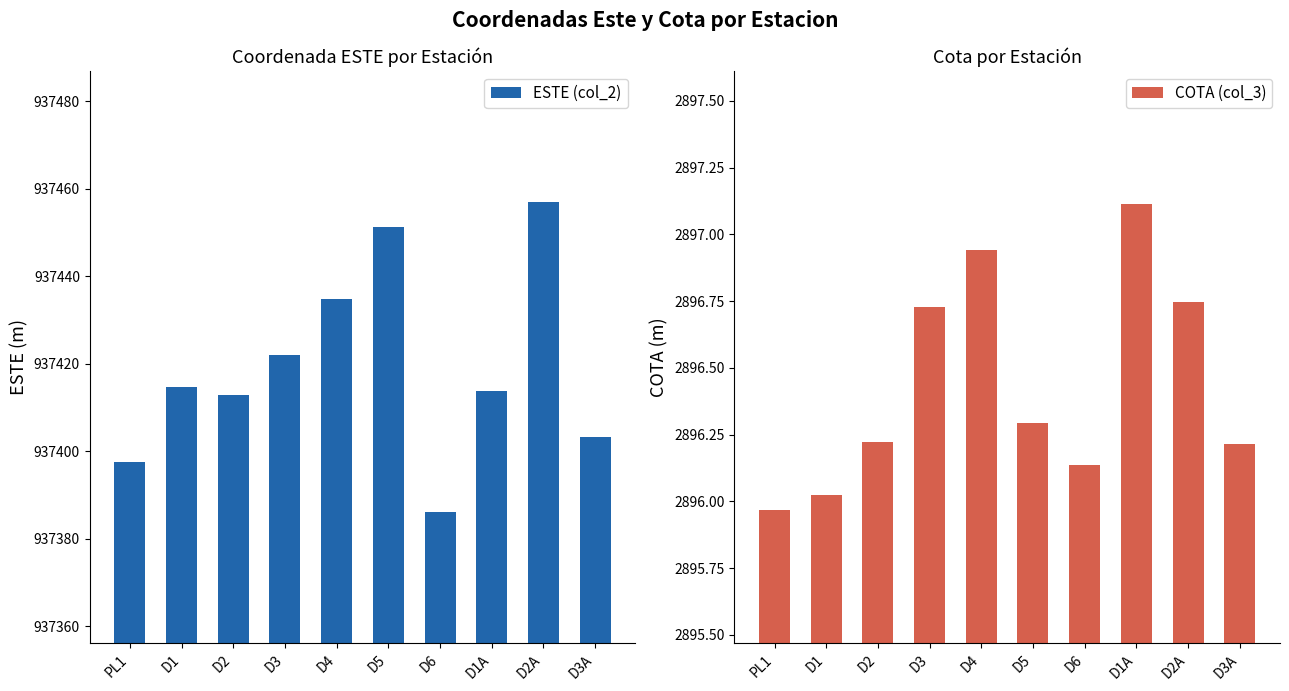

Reading left to right, transcribe all the data shown in this chart.

ESTE (col_2): 937397.7	937414.7	937412.9	937422.0	937434.9	937451.2	937386.2	937413.9	937456.9	937403.3
COTA (col_3): 2896.0	2896.0	2896.2	2896.7	2896.9	2896.3	2896.1	2897.1	2896.7	2896.2